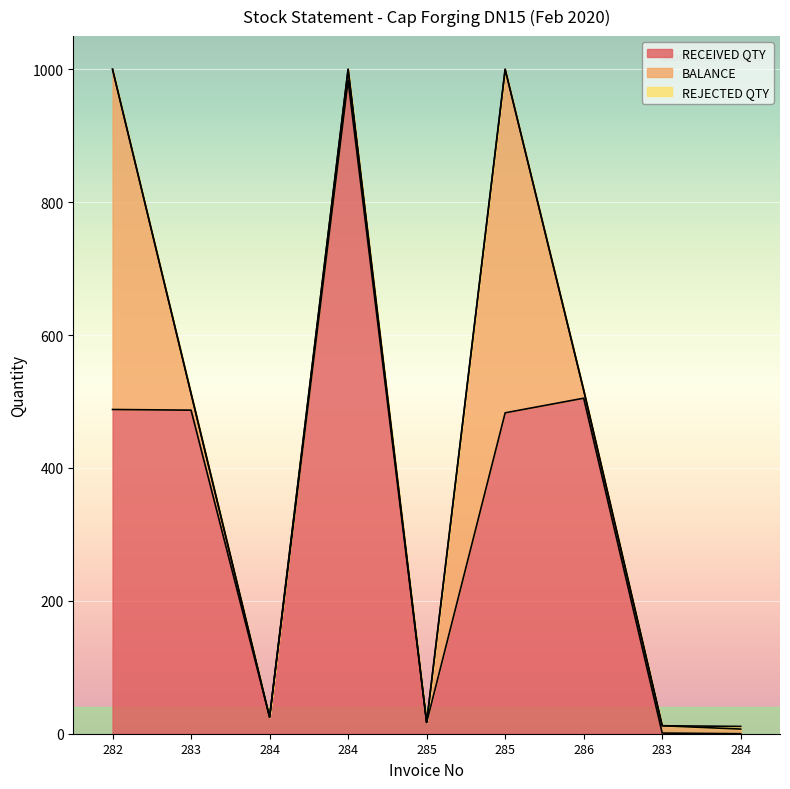

The REJECTED QTY series shows 3 at 283. True or false?

False